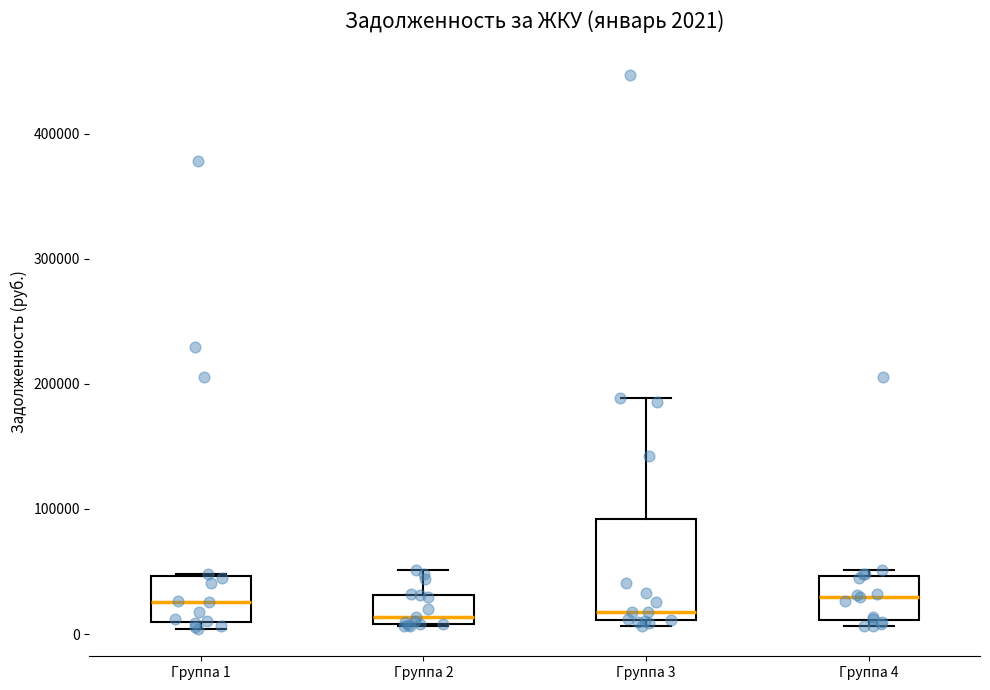

Which box is the tallest, from its lower edge to its upper edge?

Группа 3